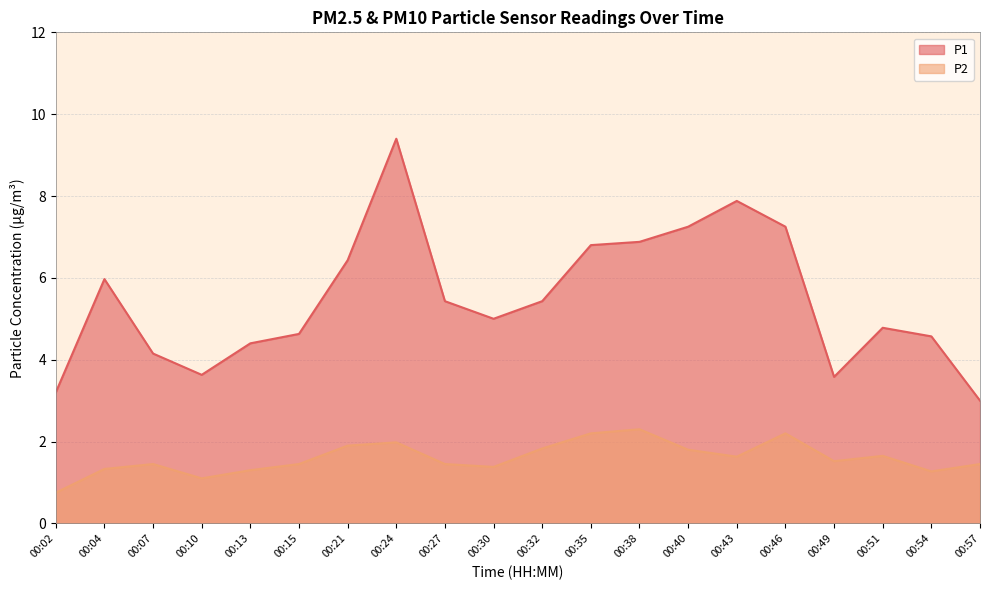

How many series are shown in this chart?

2